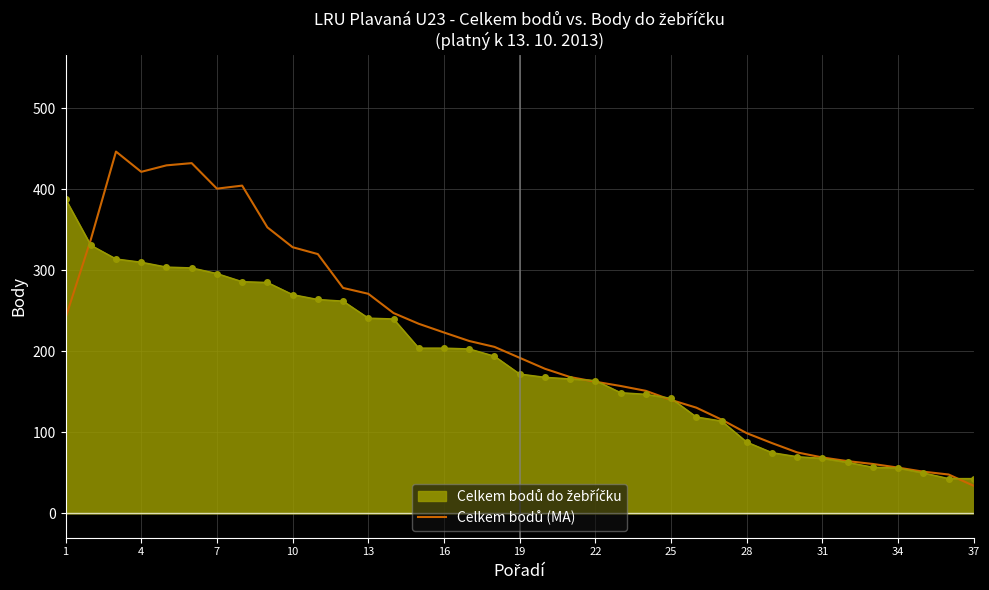

What is the minimum value shown in the chart?

34.0